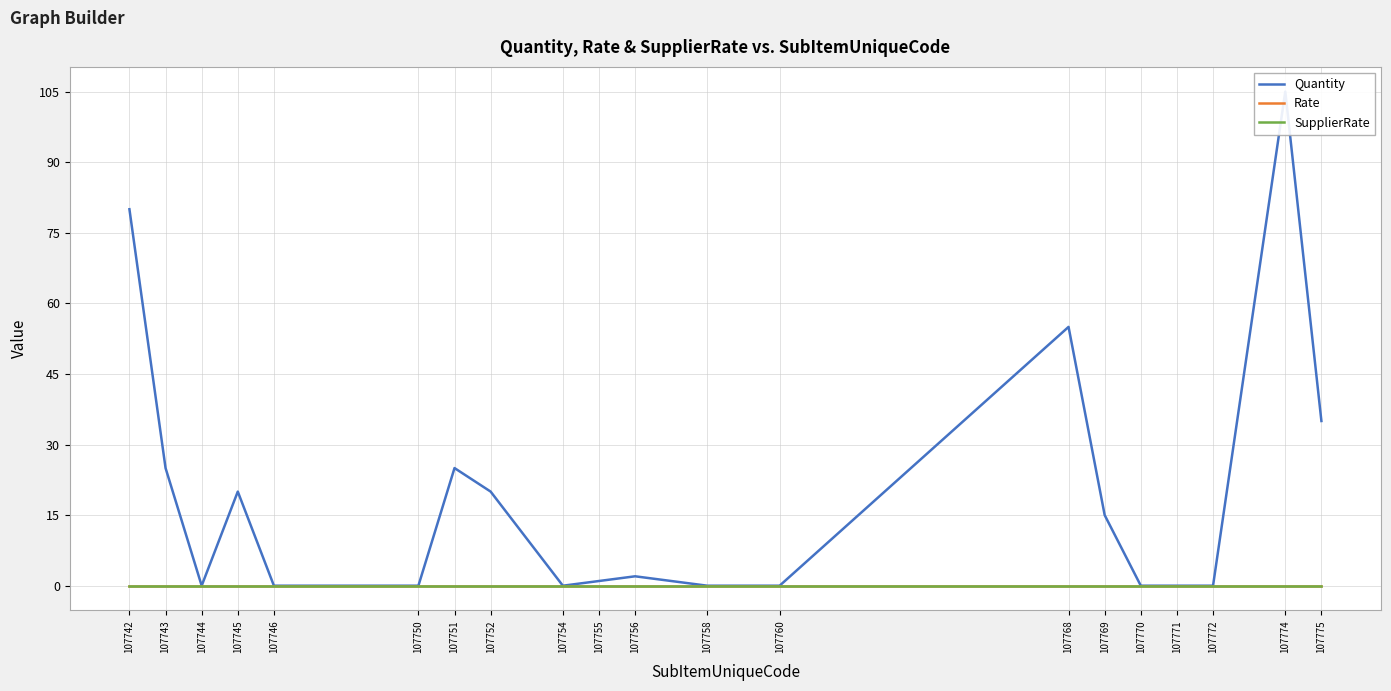

Which series has the largest total across all categories?

Quantity